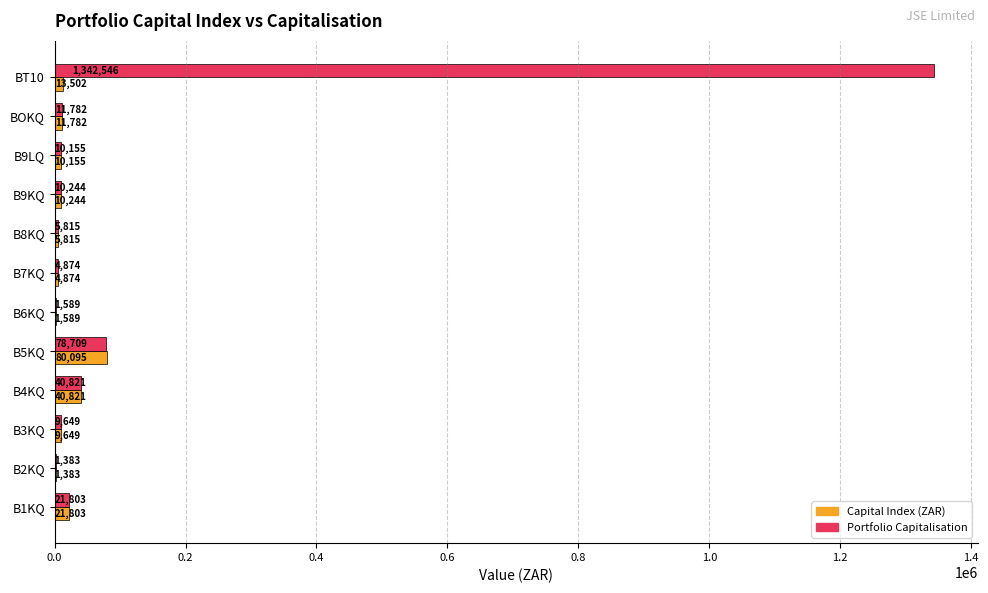

Where is Portfolio Capitalisation nearest to the value 671964?

B5KQ